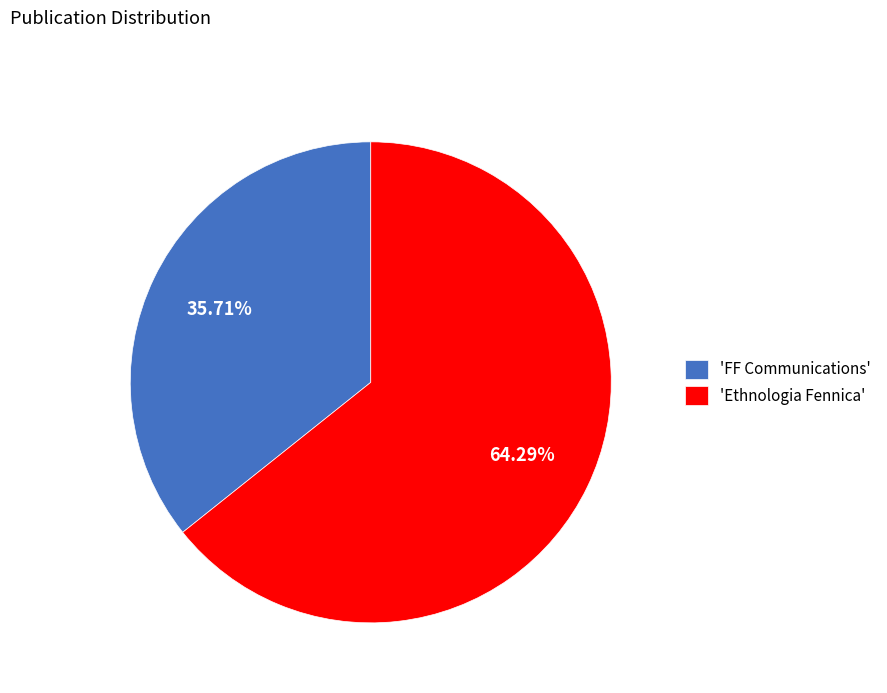

Is the sum of 'Ethnologia Fennica' and 'FF Communications' greater than half?

Yes